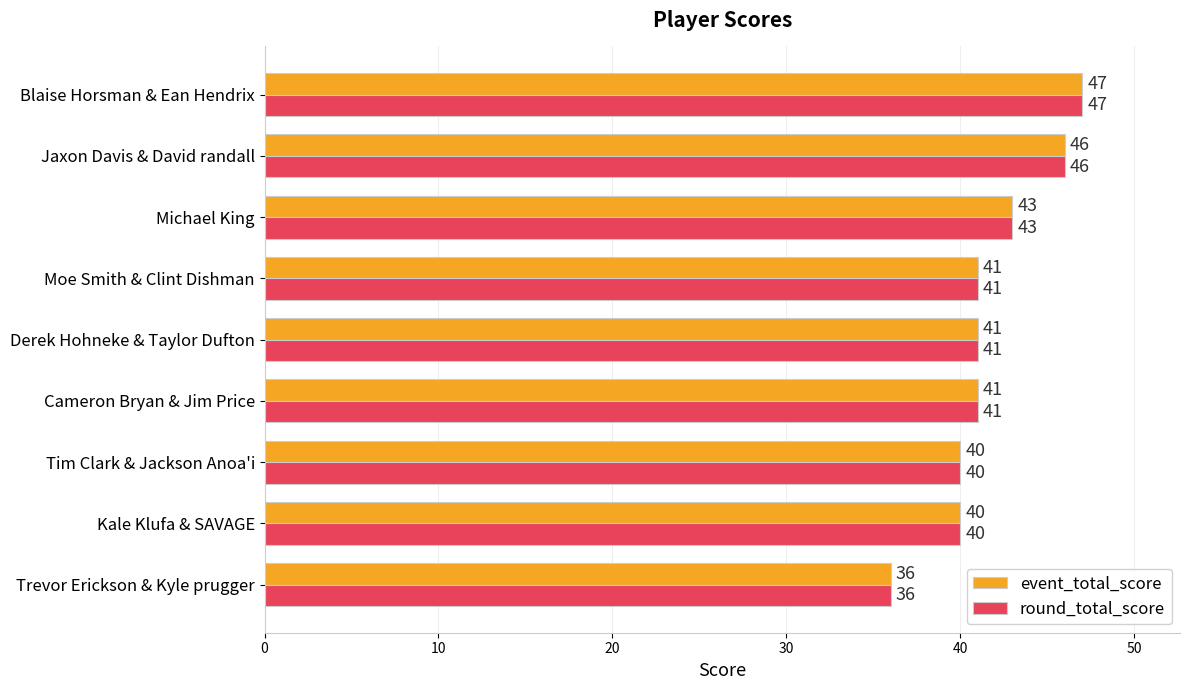

True or false: event_total_score has a value of 11 at Tim Clark & Jackson Anoa'i.

False